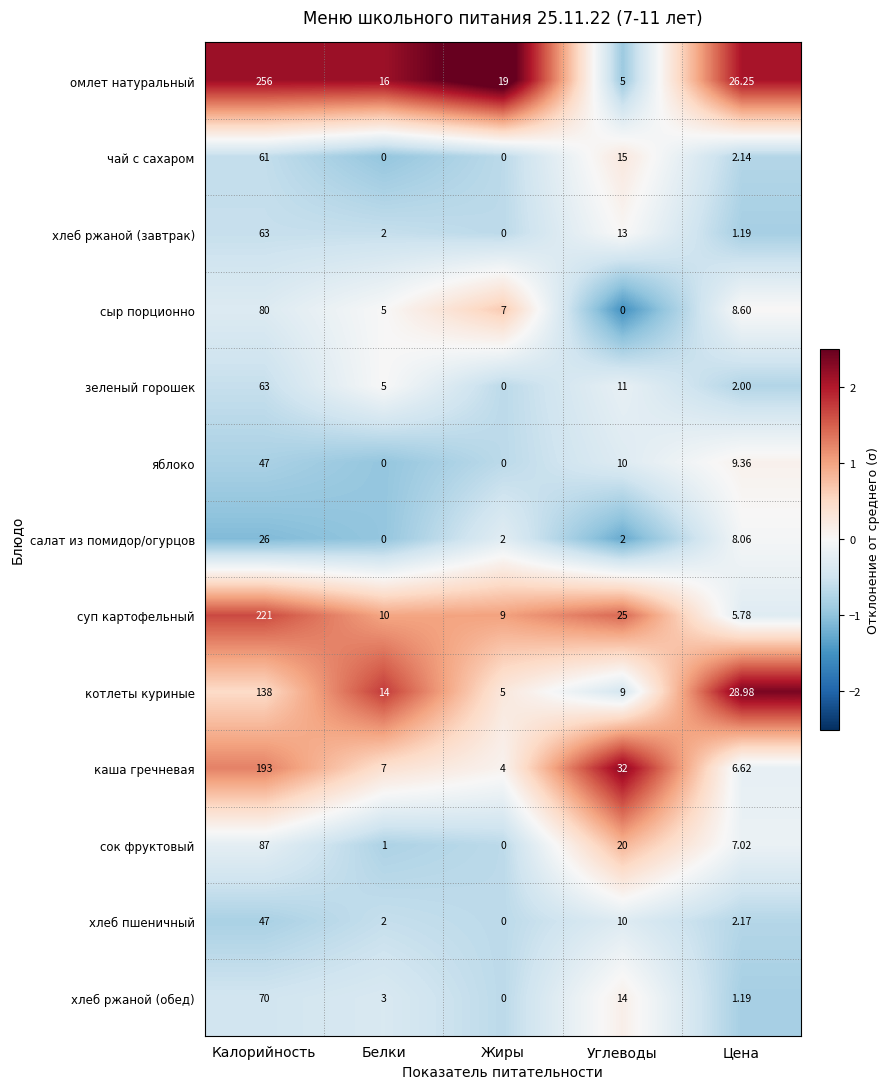

Count the number of categories in the chart.

5